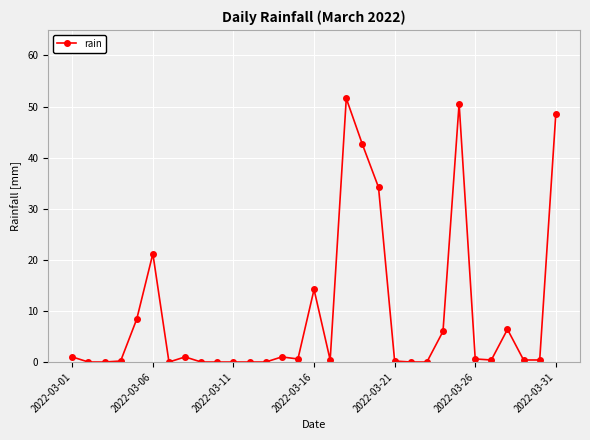

What is the average value?

9.4